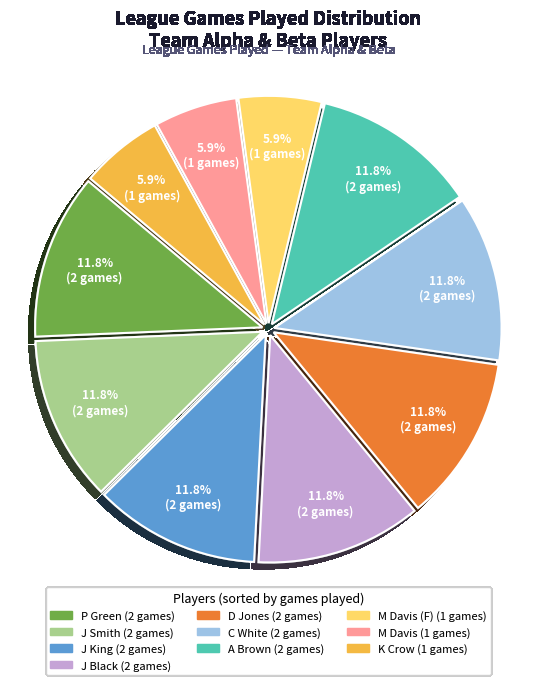

Is there any slice that represents more than half of the pie?

No